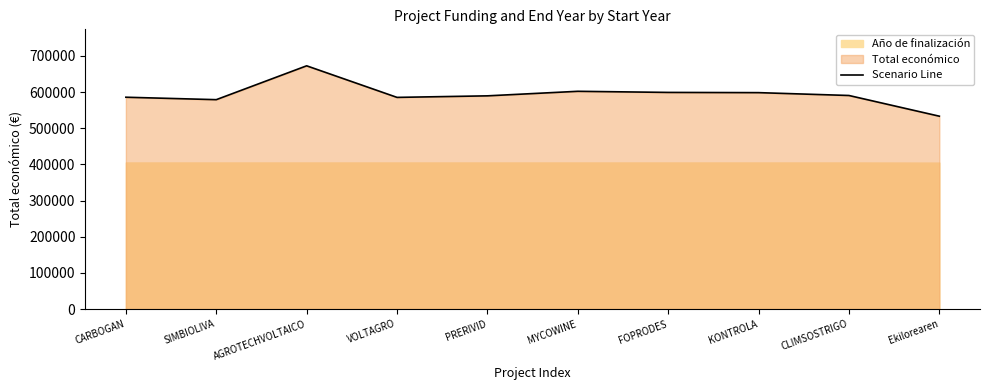

What is the approximate value at PRERIVID?

589731.0